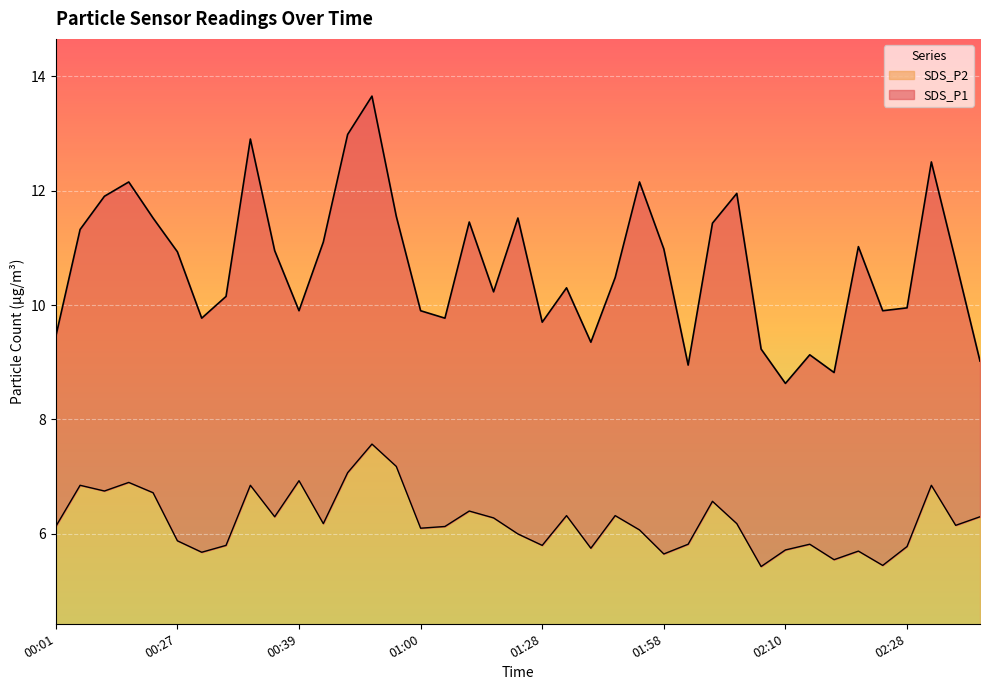

What is the difference between the SDS_P1 values at 00:01 and 00:06?

2.5